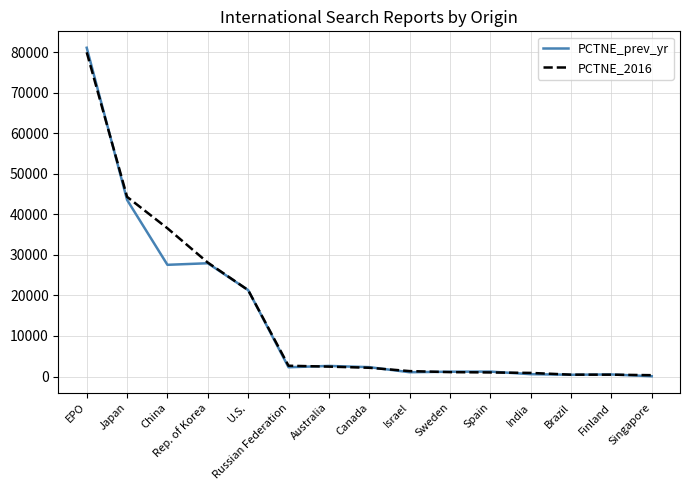

What is the total value across all series at Japan?

87888